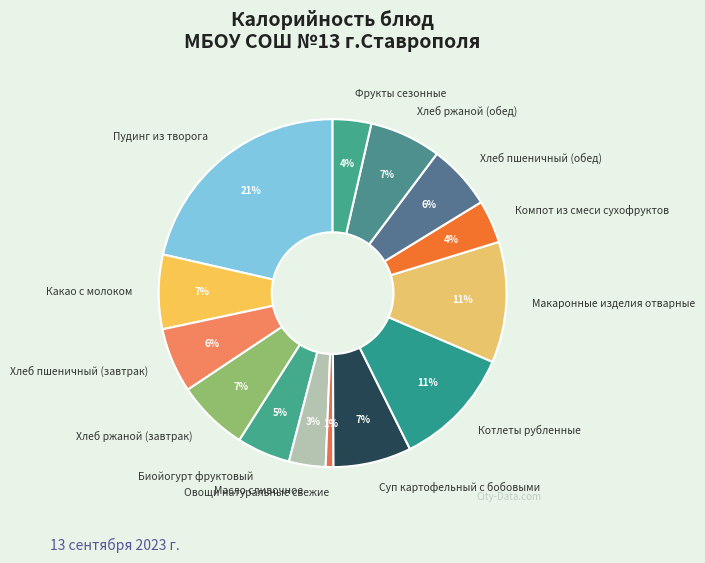

True or false: Какао с молоком accounts for 7% of the total.

True